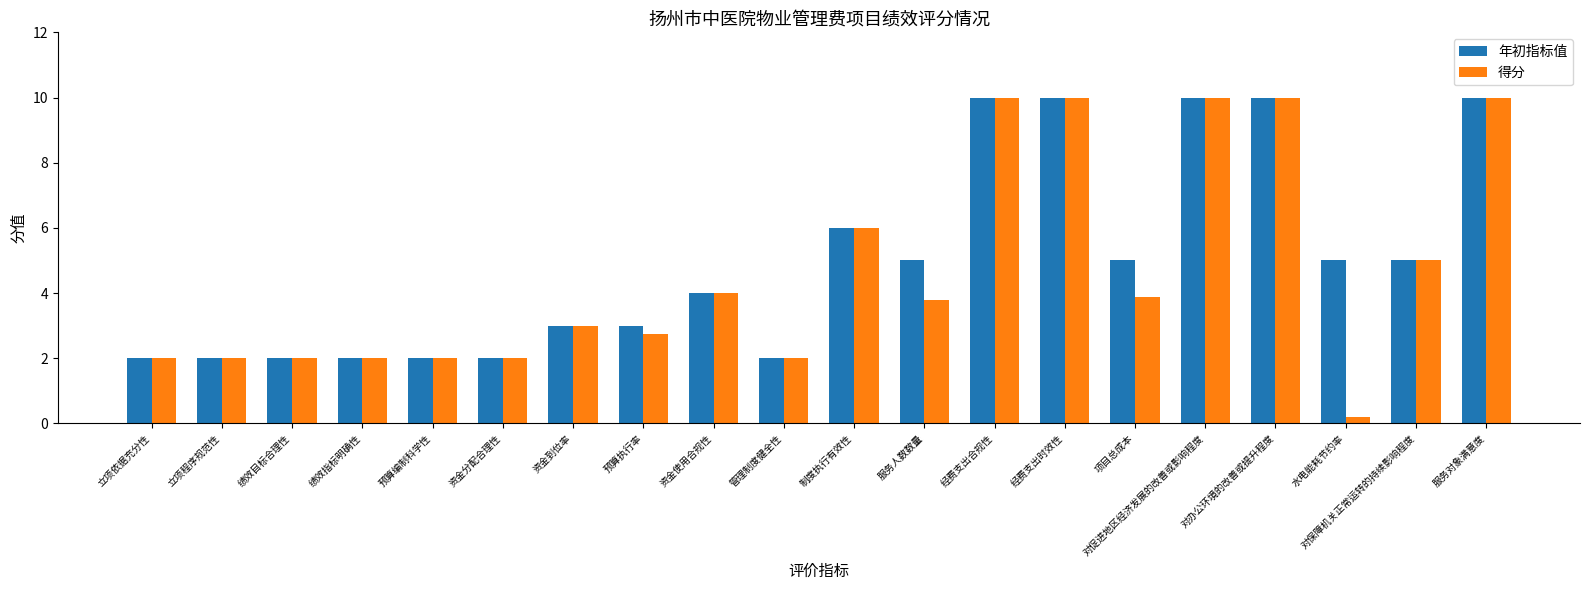

Which series has the widest spread of values?

得分